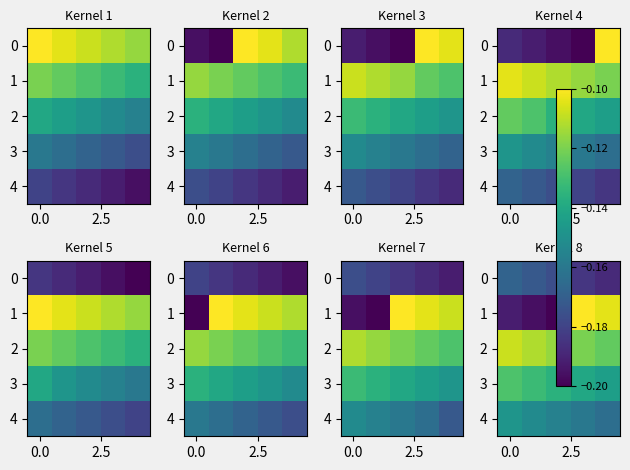

Count the number of categories in the chart.

5